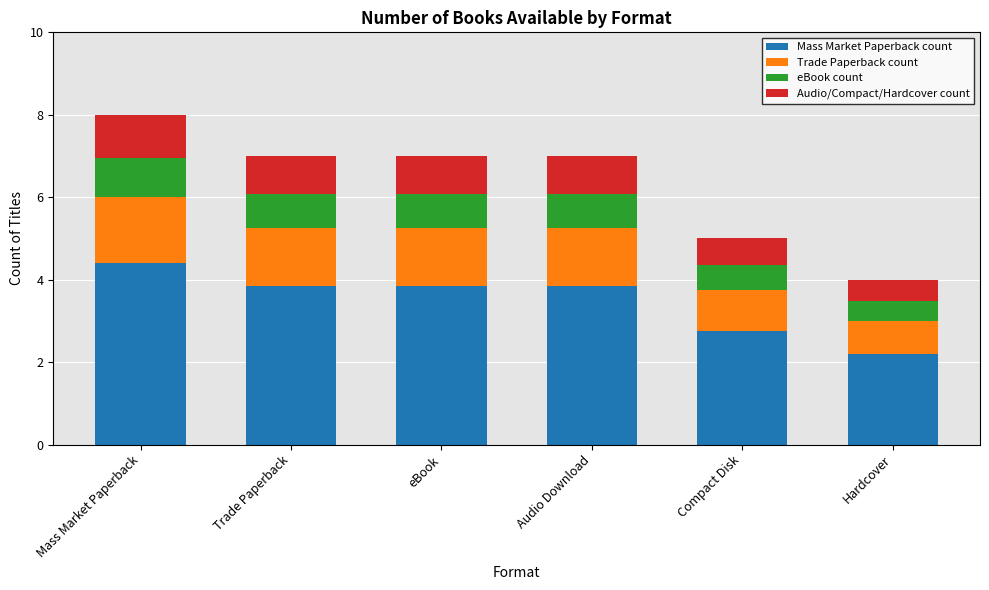

Reading left to right, list the values for the Mass Market Paperback count series.

Mass Market Paperback=4.4	Trade Paperback=3.9	eBook=3.9	Audio Download=3.9	Compact Disk=2.8	Hardcover=2.2